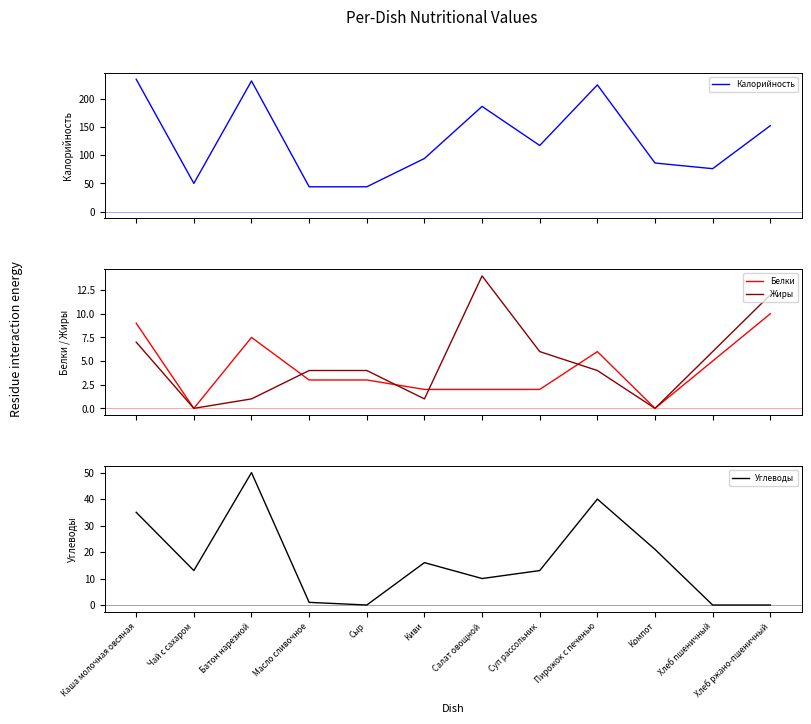

Where is the first local maximum for Углеводы?

Батон нарезной